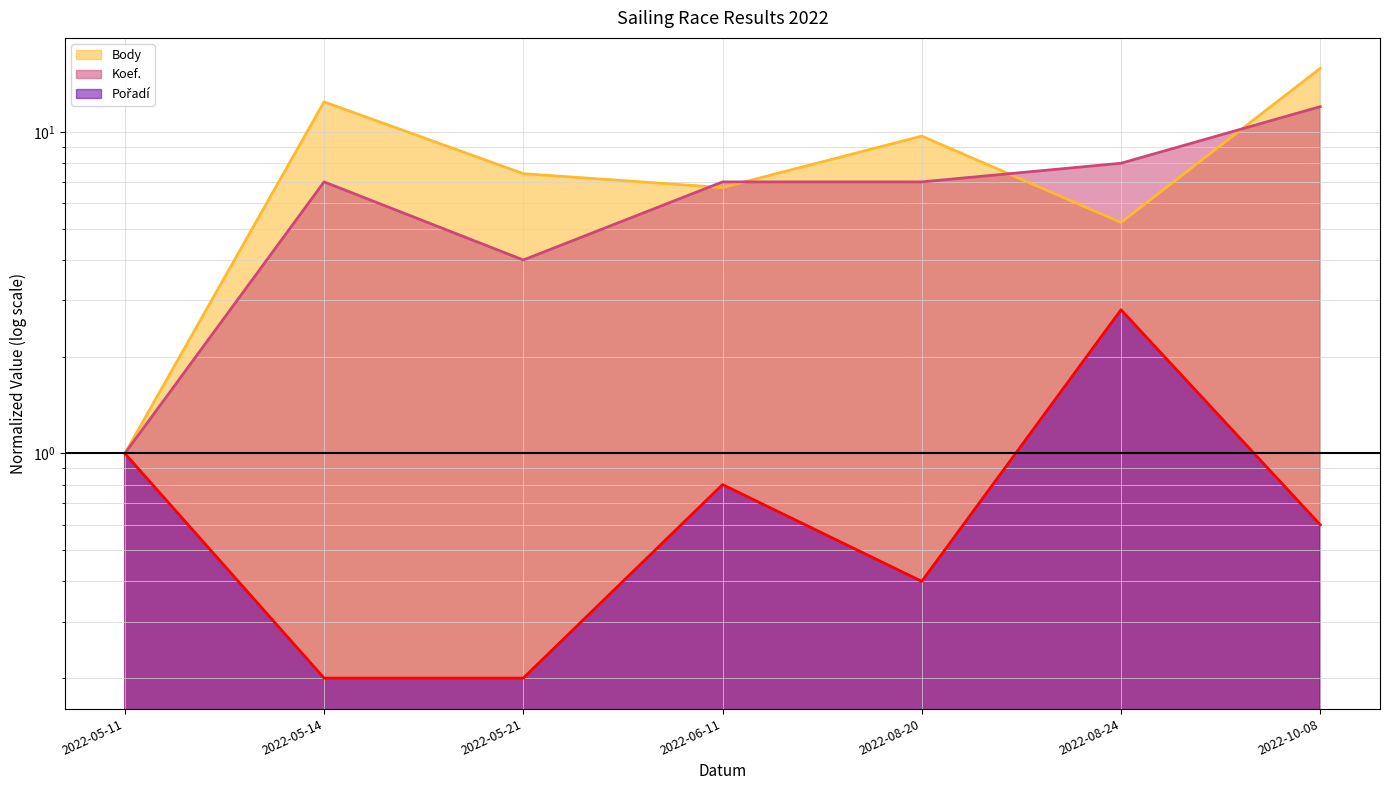

Which series changed the most between 2022-05-14 and 2022-05-21?

Body